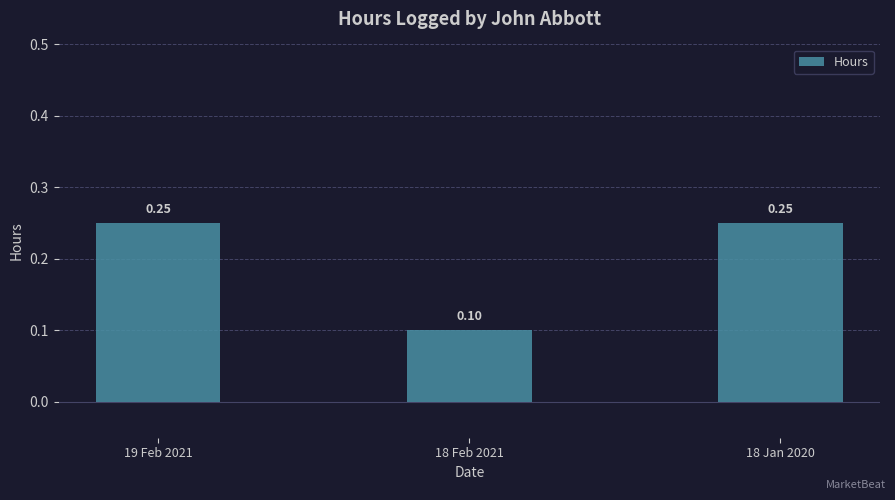

True or false: the data shows 0.2 at 18 Feb 2021.

False